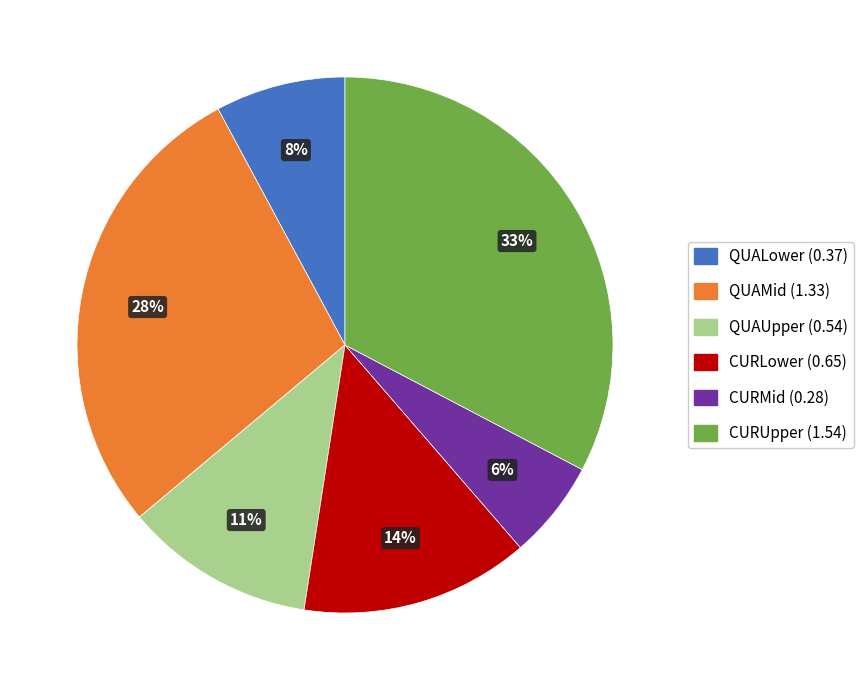

Do CURUpper and CURLower together represent more than half of the pie?

No